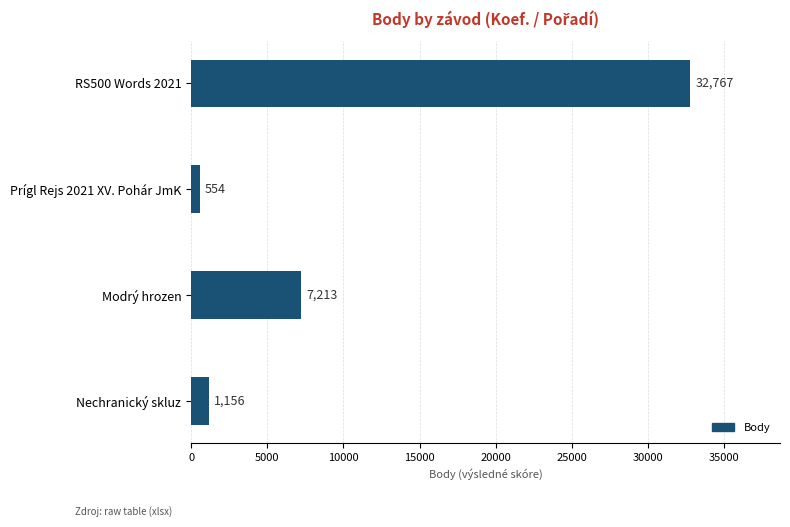

How many categories are shown in the chart?

4